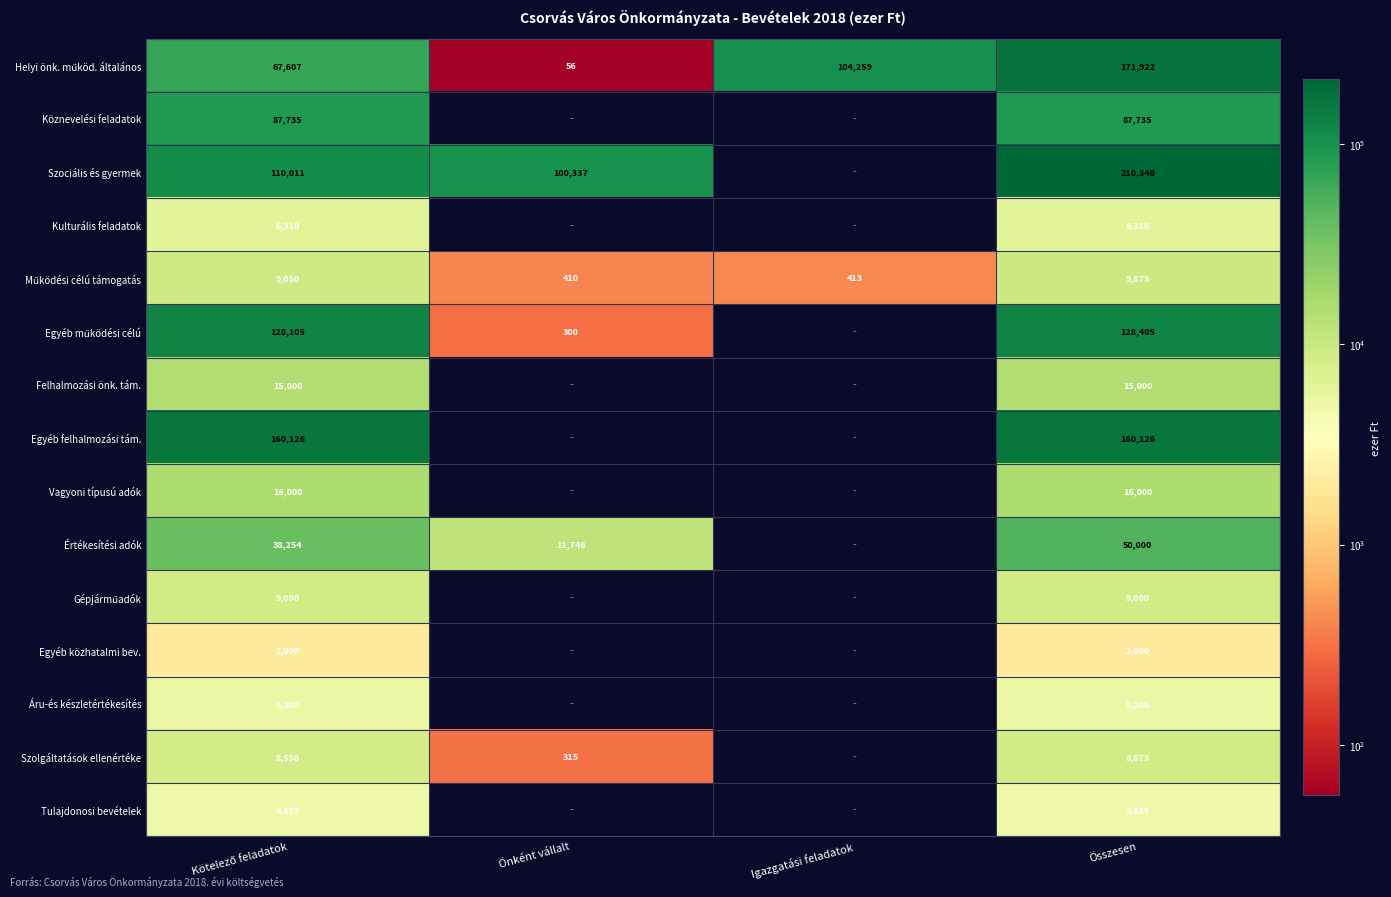

True or false: Értékesítési adók has a value of 71915 at Összesen.

False